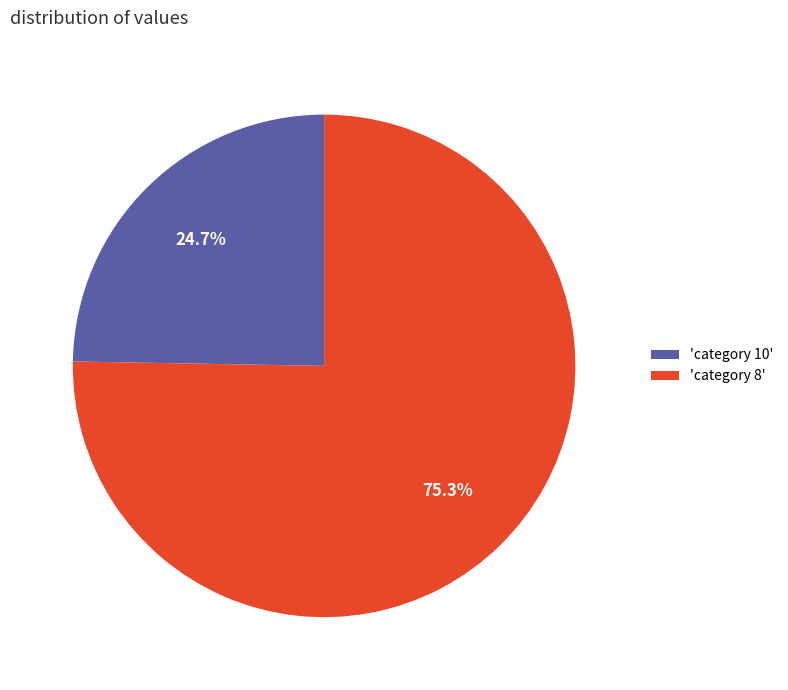

Which slice is the largest?

'category 8'